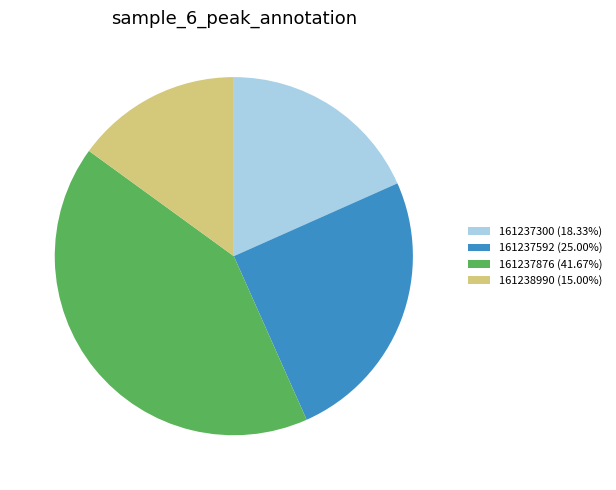

How many segments does this pie chart have?

4